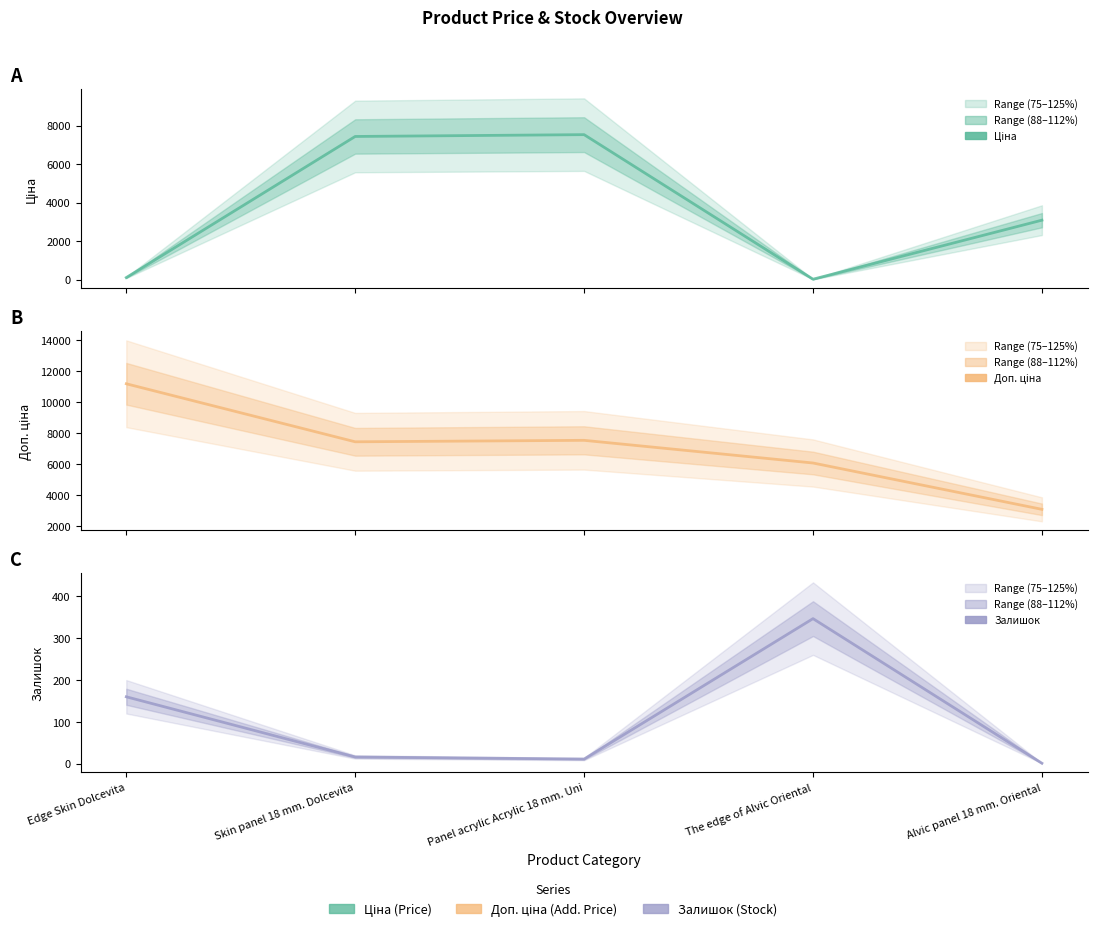

At which label does Доп. ціна reach its peak?

Edge Skin Dolcevita